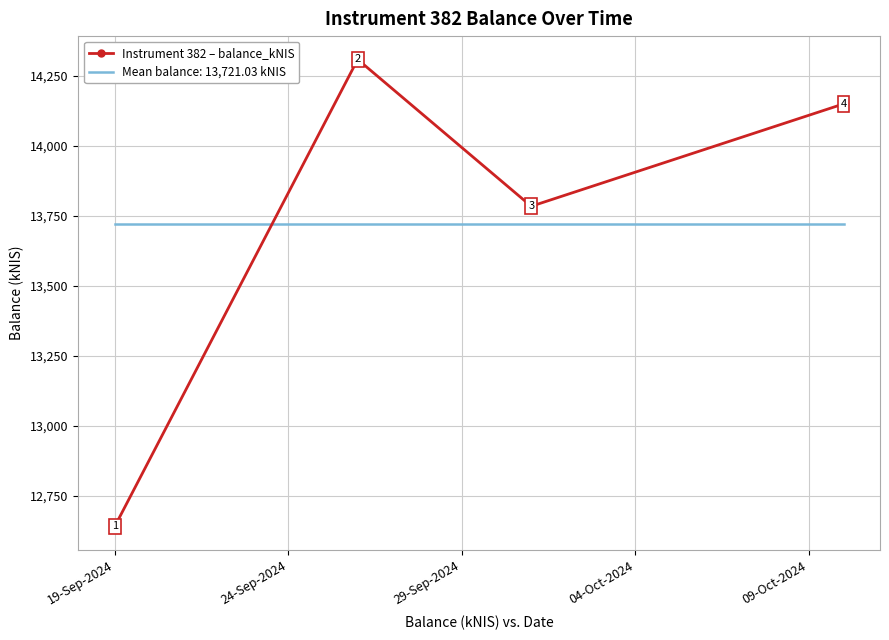

What is the difference between the maximum and minimum values in the Instrument 382 – balance_kNIS series?

1666.9